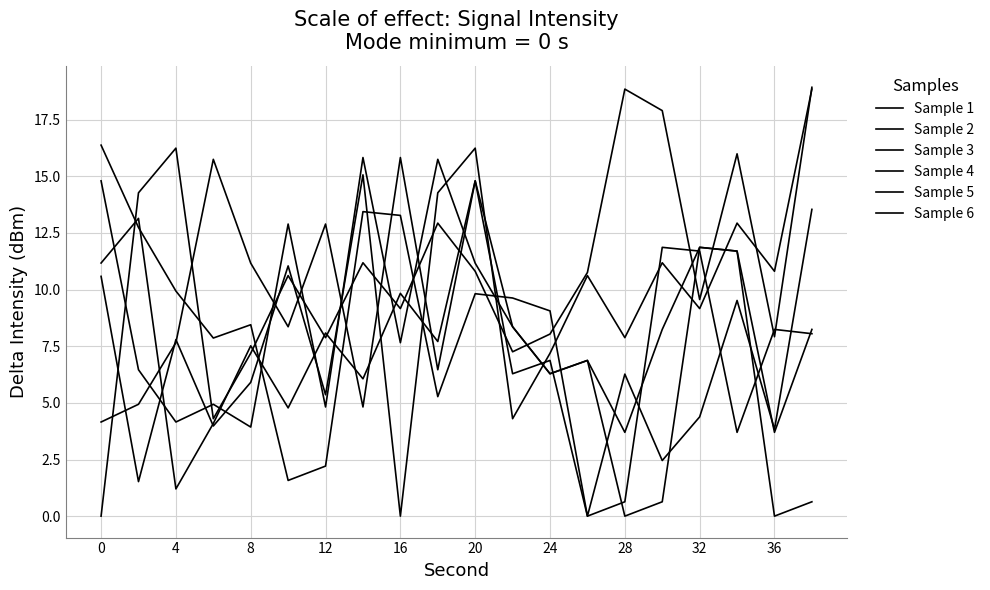

What is the difference between the maximum and second lowest values in the Sample 1 series?

15.2